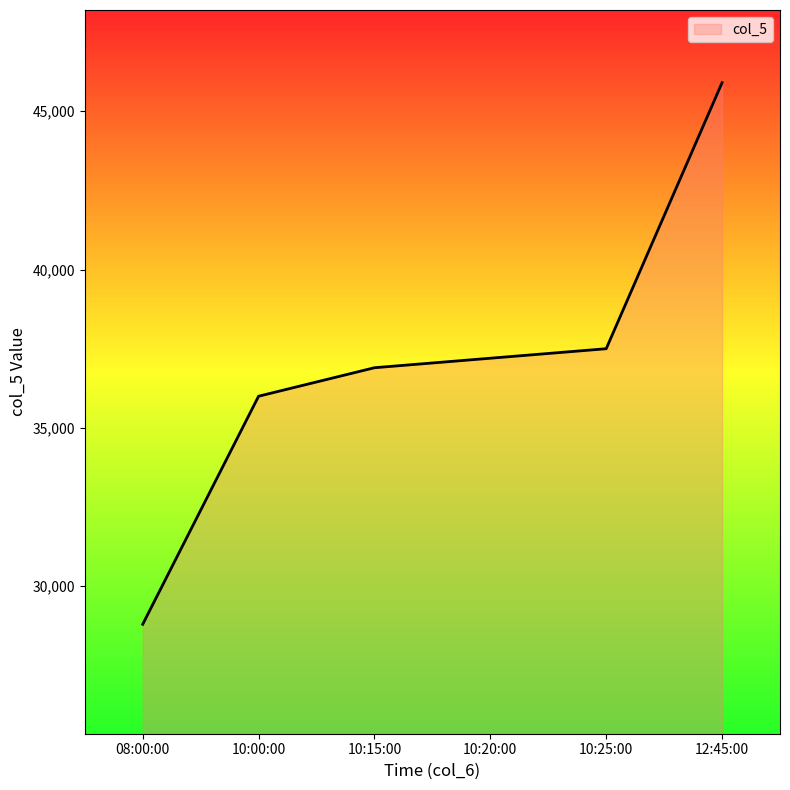

True or false: the data has more than 1 interior local peaks.

False